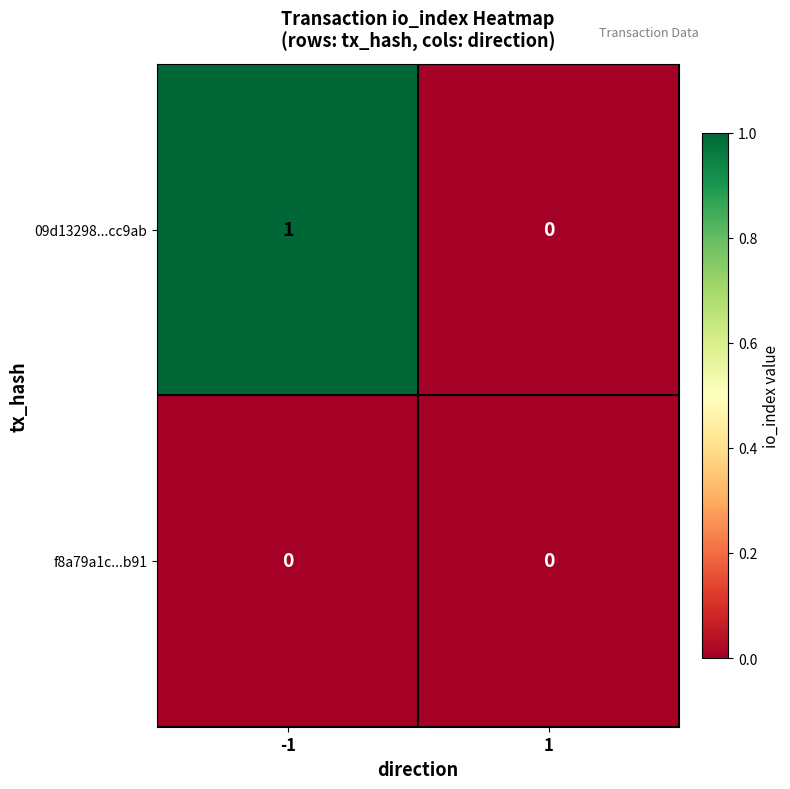

Is it true that 09d13298...cc9ab equals 1 at -1?

True